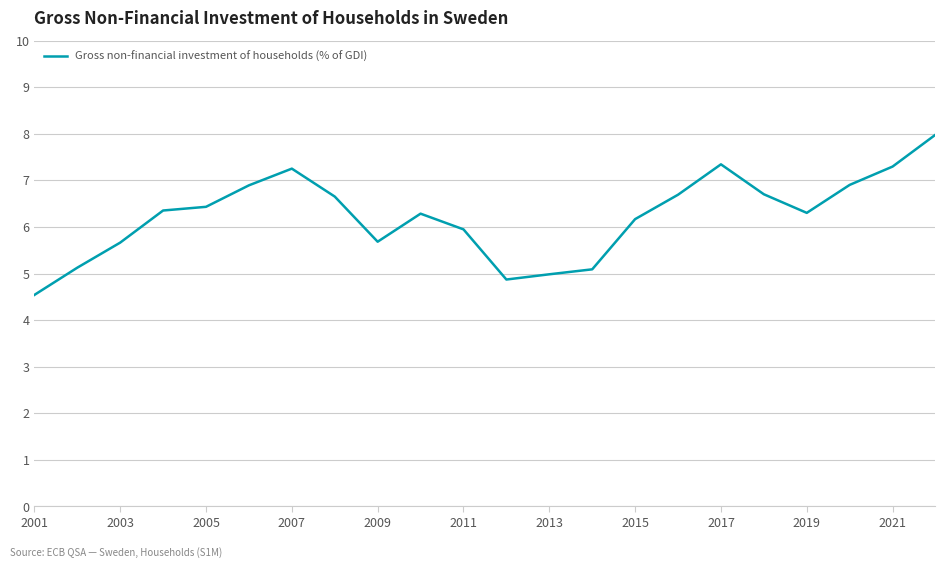

Reading right to left, what are all the values shown in this chart?

8.0	7.3	6.9	6.3	6.7	7.3	6.7	6.2	5.1	5.0	4.9	5.9	6.3	5.7	6.7	7.3	6.9	6.4	6.4	5.7	5.1	4.5